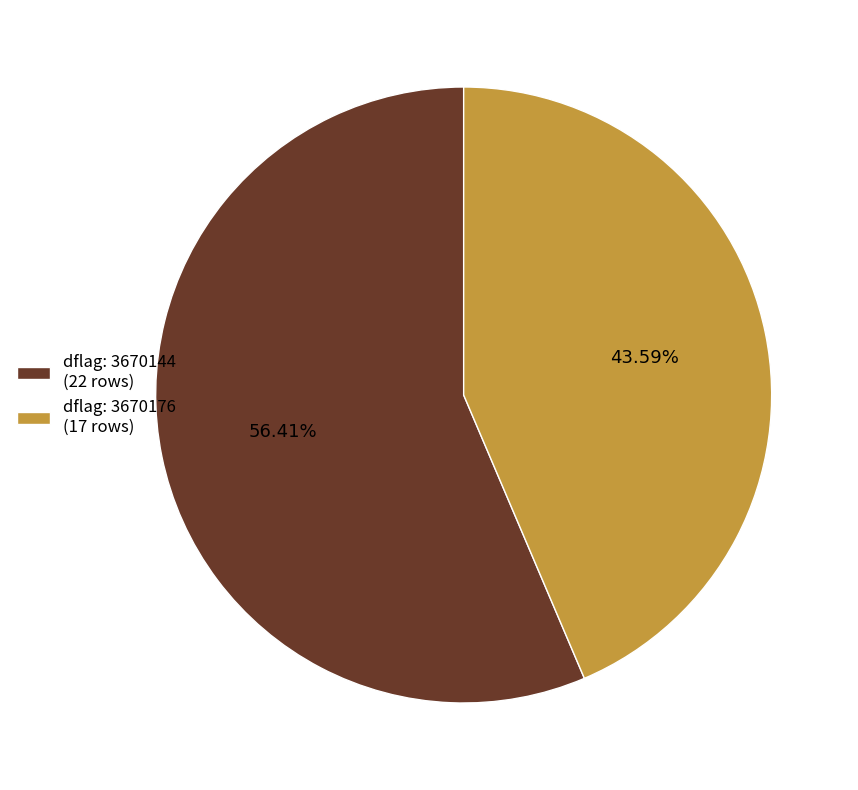

Do dflag: 3670144 (22 rows) and dflag: 3670176 (17 rows) together represent more than half of the pie?

Yes